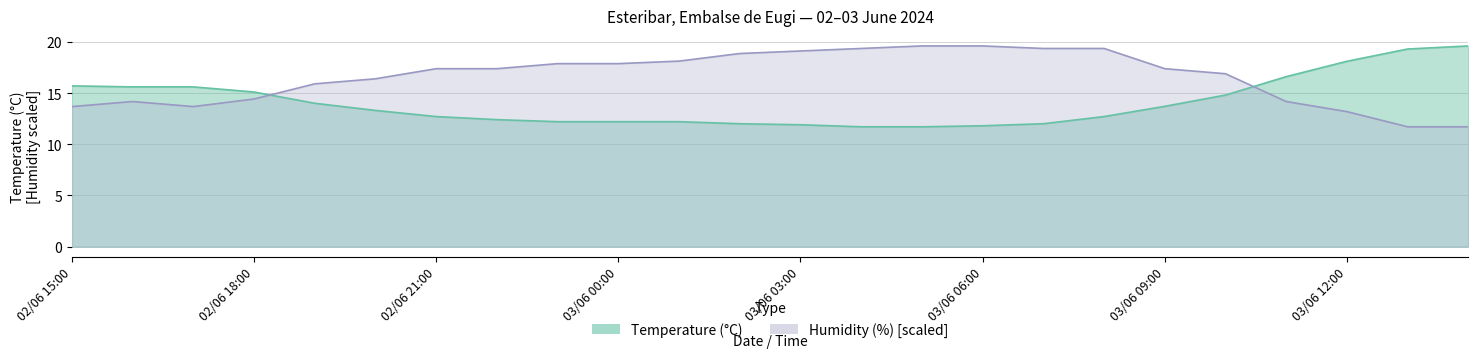

What is the difference between the second highest and second lowest values in the Temperature (°C) series?

7.6